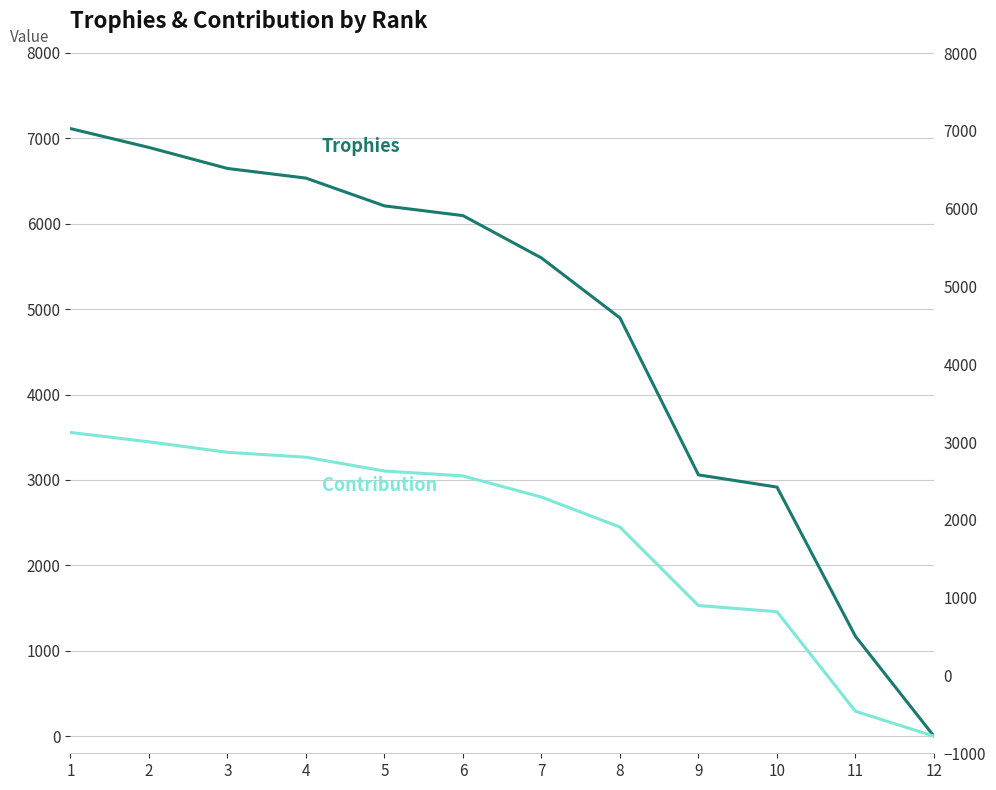

At which label is Contribution closest to 1778?

9